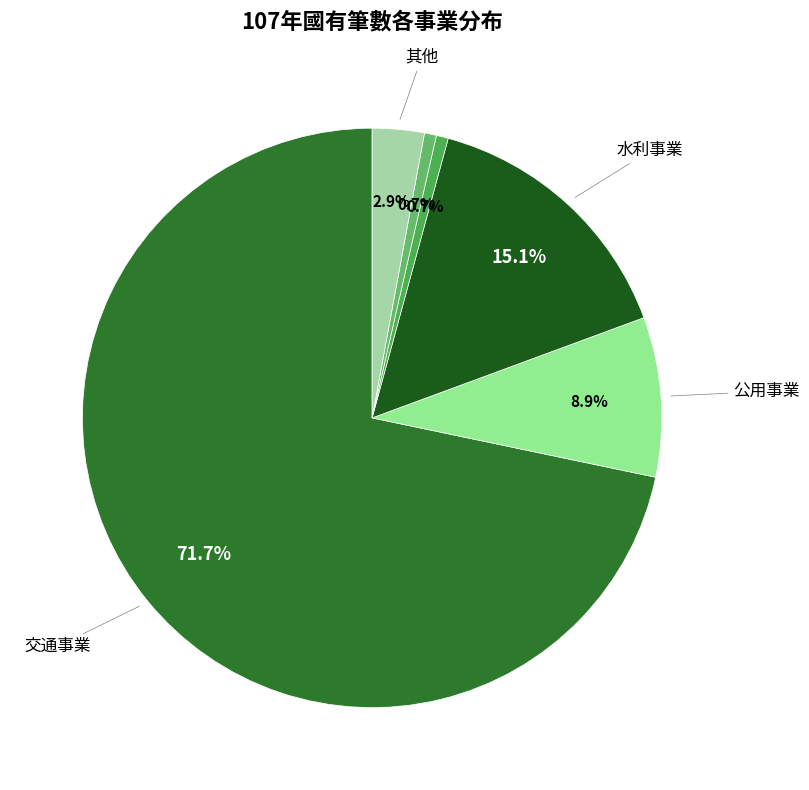

Count the number of slices in the pie.

6